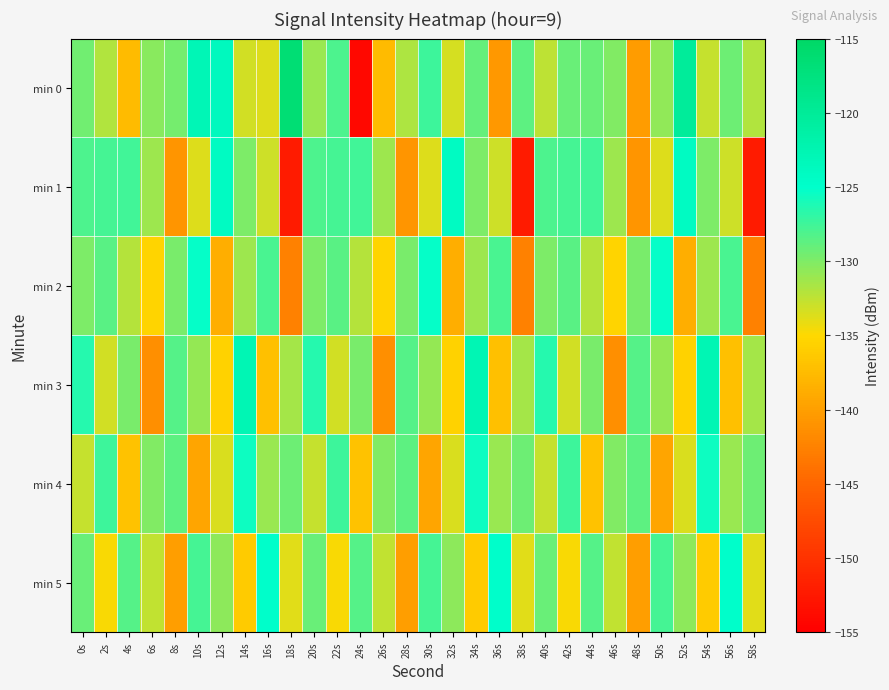

Reading left to right, transcribe all the data shown in this chart.

min 0: 0s=-129.5	2s=-131.9	4s=-137.5	6s=-130.3	8s=-129.6	10s=-122.9	12s=-123.7	14s=-133.2	16s=-133.7	18s=-116.4	20s=-130.9	22s=-128.0	24s=-154.1	26s=-137.6	28s=-131.8	30s=-127.5	32s=-133.4	34s=-129.0	36s=-140.6	38s=-128.7	40s=-132.5	42s=-129.1	44s=-129.1	46s=-130.1	48s=-140.2	50s=-130.8	52s=-120.2	54s=-132.7	56s=-129.3	58s=-132.0
min 1: 0s=-128.1	2s=-127.8	4s=-127.5	6s=-131.1	8s=-140.8	10s=-133.6	12s=-124.1	14s=-129.9	16s=-133.0	18s=-152.2	20s=-128.1	22s=-127.8	24s=-127.5	26s=-131.1	28s=-140.8	30s=-133.6	32s=-124.1	34s=-129.9	36s=-133.0	38s=-152.2	40s=-128.1	42s=-127.8	44s=-127.5	46s=-131.1	48s=-140.8	50s=-133.6	52s=-124.1	54s=-129.9	56s=-133.0	58s=-152.2
min 2: 0s=-130.0	2s=-128.5	4s=-132.1	6s=-135.4	8s=-129.8	10s=-125.3	12s=-138.7	14s=-131.2	16s=-127.9	18s=-142.6	20s=-130.0	22s=-128.5	24s=-132.1	26s=-135.4	28s=-129.8	30s=-125.3	32s=-138.7	34s=-131.2	36s=-127.9	38s=-142.6	40s=-130.0	42s=-128.5	44s=-132.1	46s=-135.4	48s=-129.8	50s=-125.3	52s=-138.7	54s=-131.2	56s=-127.9	58s=-142.6
min 3: 0s=-126.5	2s=-133.2	4s=-129.7	6s=-141.3	8s=-128.4	10s=-130.9	12s=-135.6	14s=-122.8	16s=-137.1	18s=-131.5	20s=-126.5	22s=-133.2	24s=-129.7	26s=-141.3	28s=-128.4	30s=-130.9	32s=-135.6	34s=-122.8	36s=-137.1	38s=-131.5	40s=-126.5	42s=-133.2	44s=-129.7	46s=-141.3	48s=-128.4	50s=-130.9	52s=-135.6	54s=-122.8	56s=-137.1	58s=-131.5
min 4: 0s=-132.8	2s=-127.4	4s=-136.9	6s=-130.1	8s=-128.7	10s=-139.4	12s=-133.5	14s=-125.6	16s=-131.0	18s=-129.3	20s=-132.8	22s=-127.4	24s=-136.9	26s=-130.1	28s=-128.7	30s=-139.4	32s=-133.5	34s=-125.6	36s=-131.0	38s=-129.3	40s=-132.8	42s=-127.4	44s=-136.9	46s=-130.1	48s=-128.7	50s=-139.4	52s=-133.5	54s=-125.6	56s=-131.0	58s=-129.3
min 5: 0s=-129.2	2s=-134.7	4s=-128.3	6s=-132.6	8s=-140.1	10s=-127.8	12s=-130.5	14s=-136.2	16s=-124.9	18s=-133.8	20s=-129.2	22s=-134.7	24s=-128.3	26s=-132.6	28s=-140.1	30s=-127.8	32s=-130.5	34s=-136.2	36s=-124.9	38s=-133.8	40s=-129.2	42s=-134.7	44s=-128.3	46s=-132.6	48s=-140.1	50s=-127.8	52s=-130.5	54s=-136.2	56s=-124.9	58s=-133.8